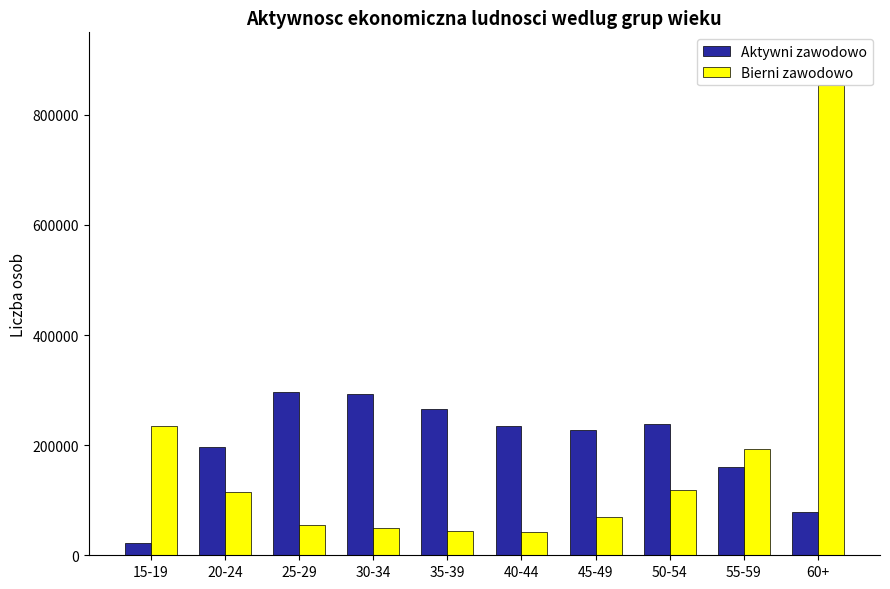

Between 35-39 and 50-54, which series saw the biggest shift?

Bierni zawodowo